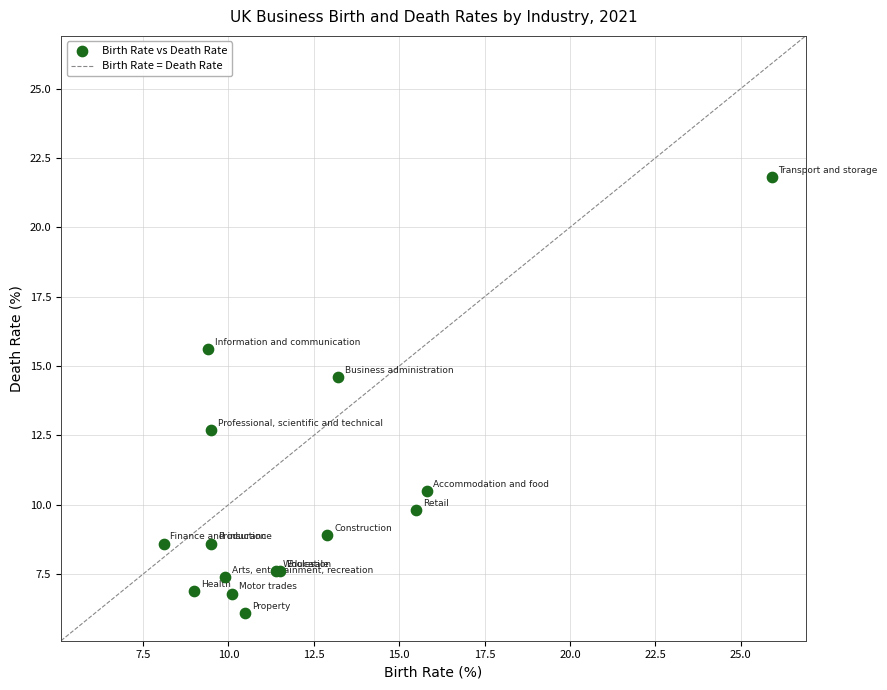

What Y value in the scatter plot is closest to 13?

12.7